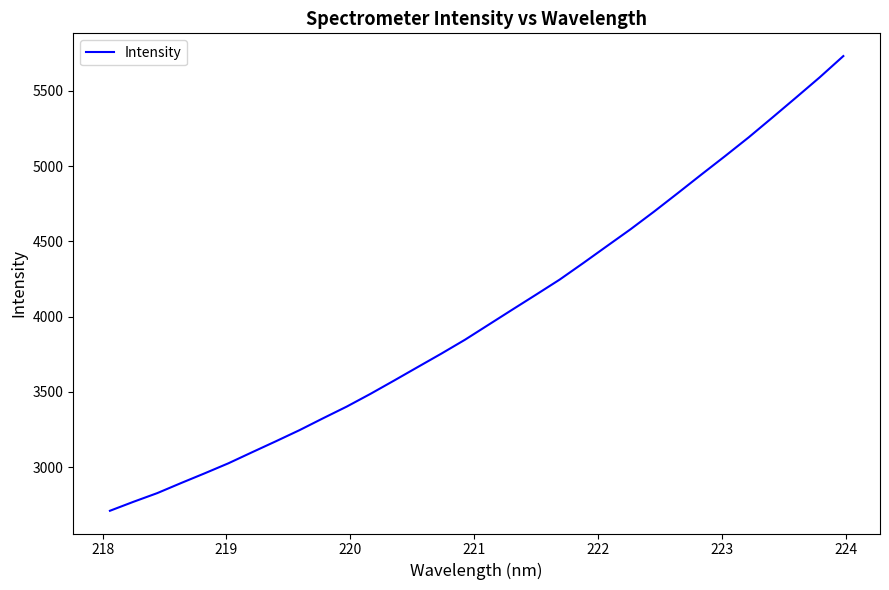

What is the maximum value shown in the chart?

5731.0